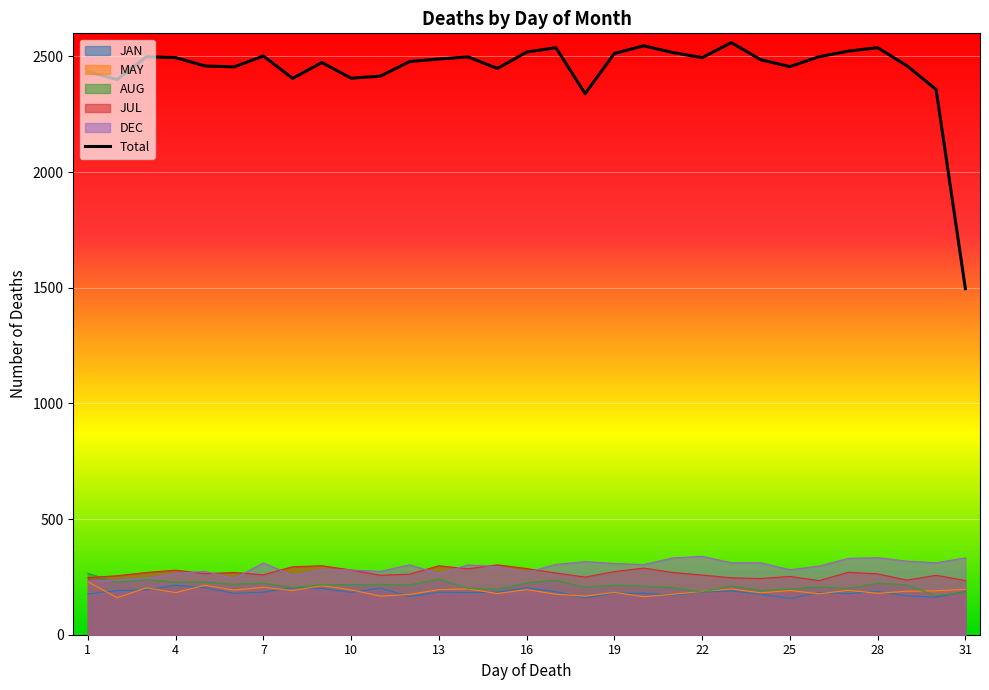

How many categories are shown in the chart?

31